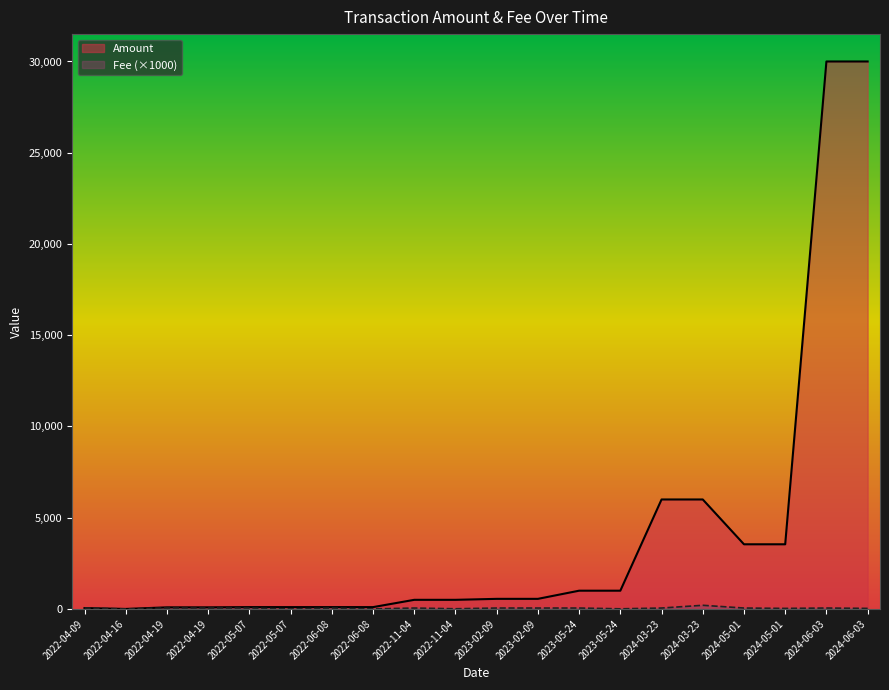

What are all the series names shown in the legend?

Amount, Fee